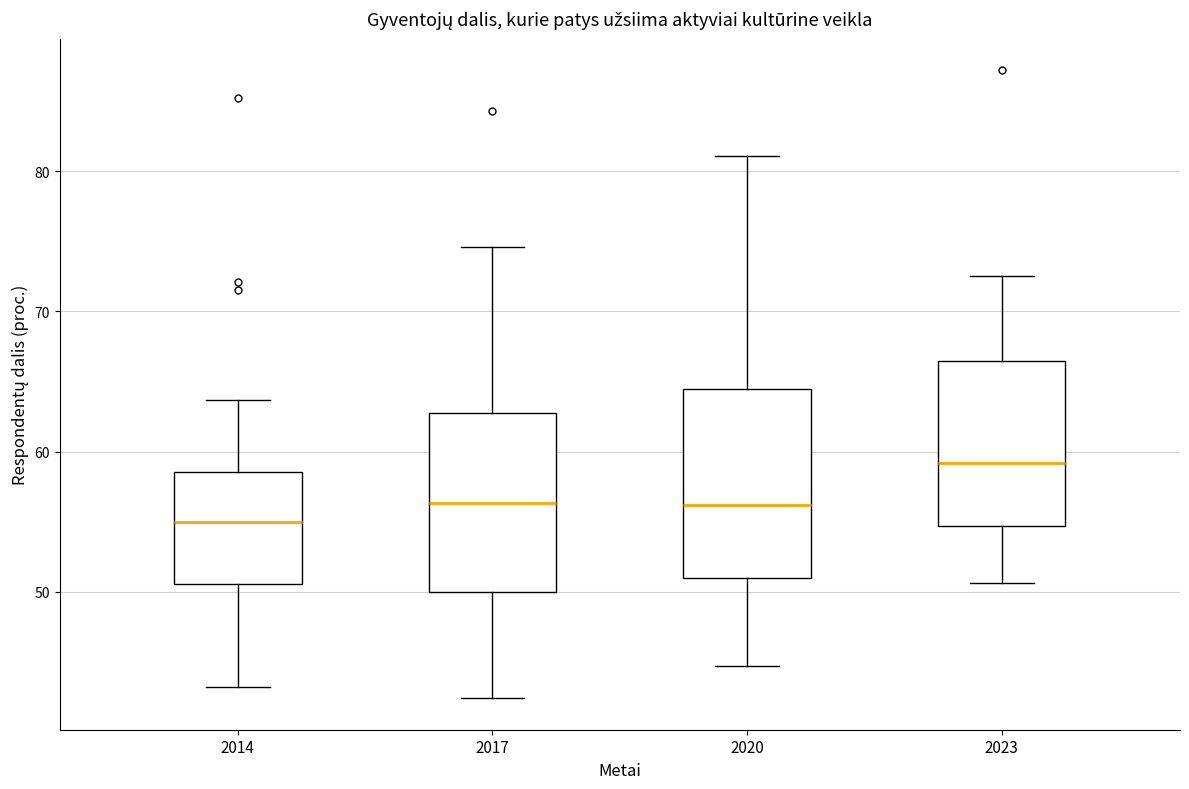

Reading left to right, transcribe this box plot: for each box, give where its median line is, the range the box spans, and where its two whiskers end, as read against the y-axis. The values are not printed on the chart, so give them approximately, as read against the axis.

2014: median 55, box 51 to 59, whiskers 43 to 64
2017: median 56, box 50 to 63, whiskers 42 to 75
2020: median 56, box 51 to 64, whiskers 45 to 81
2023: median 59, box 55 to 66, whiskers 51 to 73